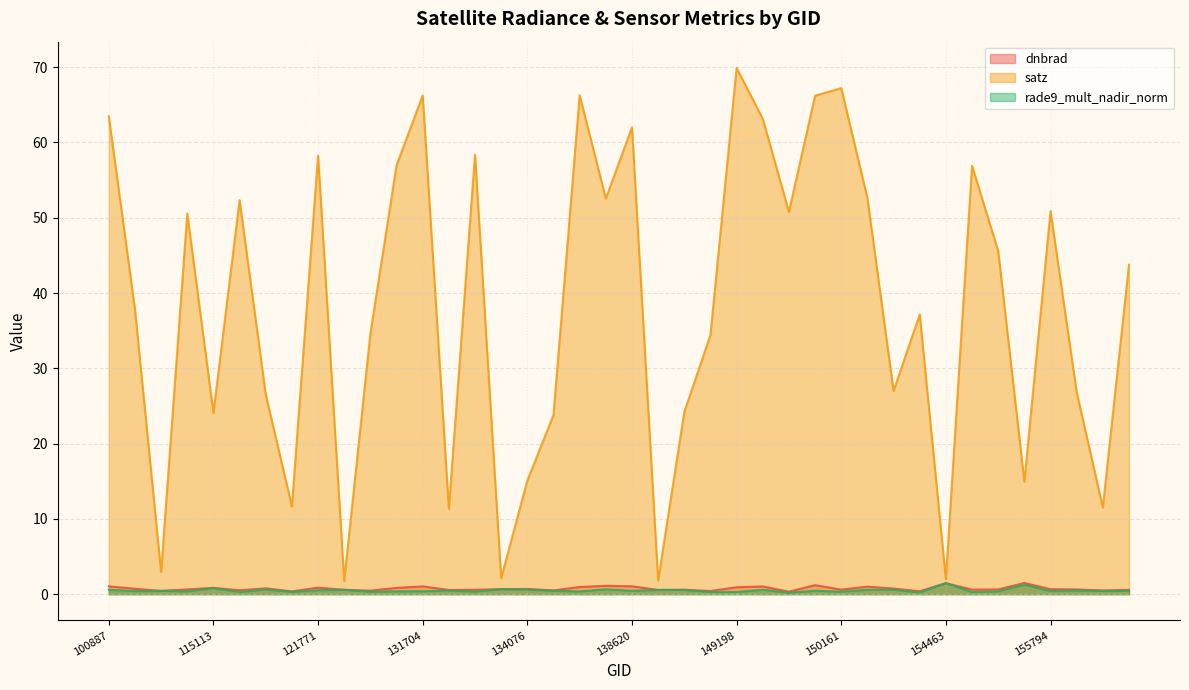

Which series has the largest total across all categories?

satz